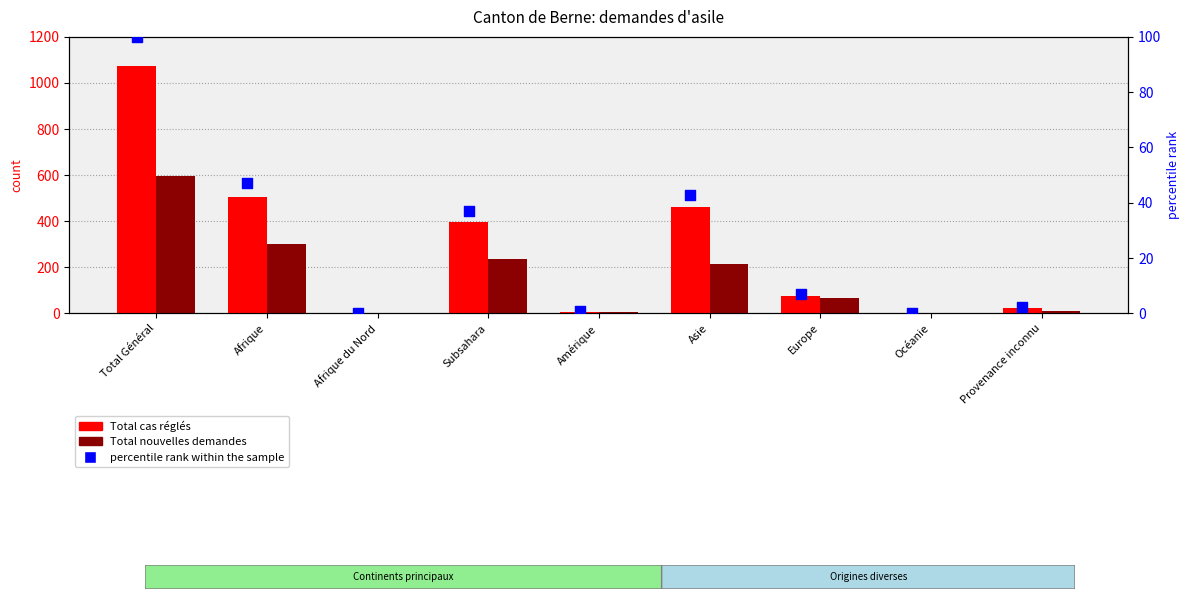

Is the value of Total nouvelles demandes at Europe greater than the value of Total cas réglés at Subsahara?

No